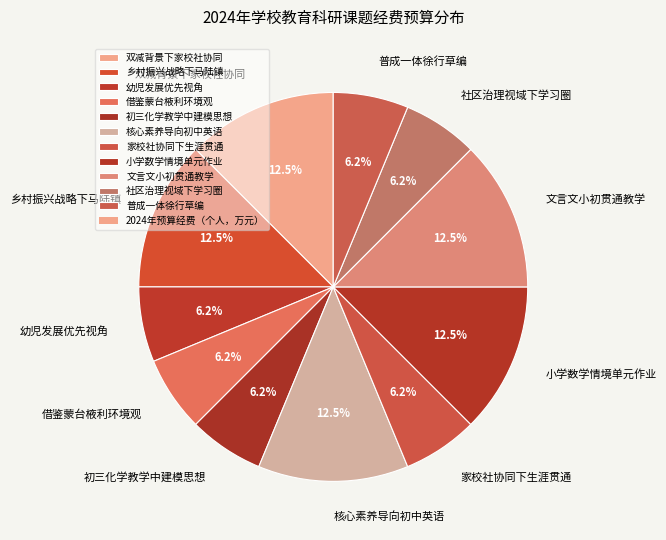

Does any single category account for the majority?

No